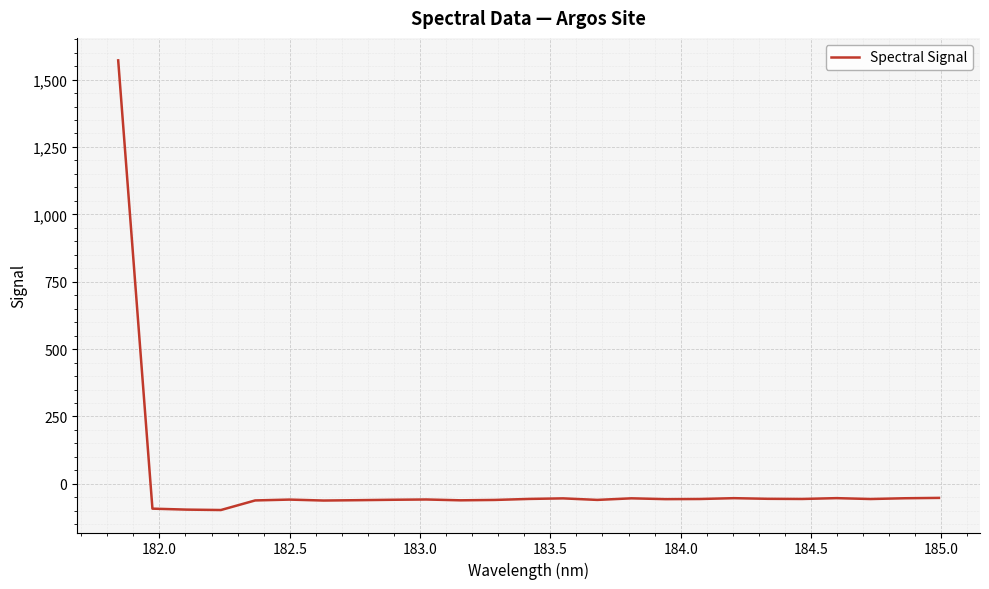

How many negative values are there?

24